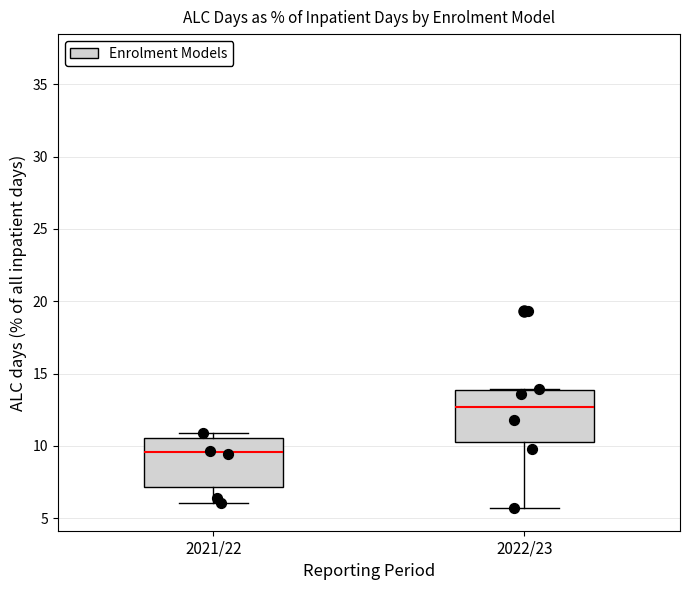

Which box has the highest median line?

2022/23